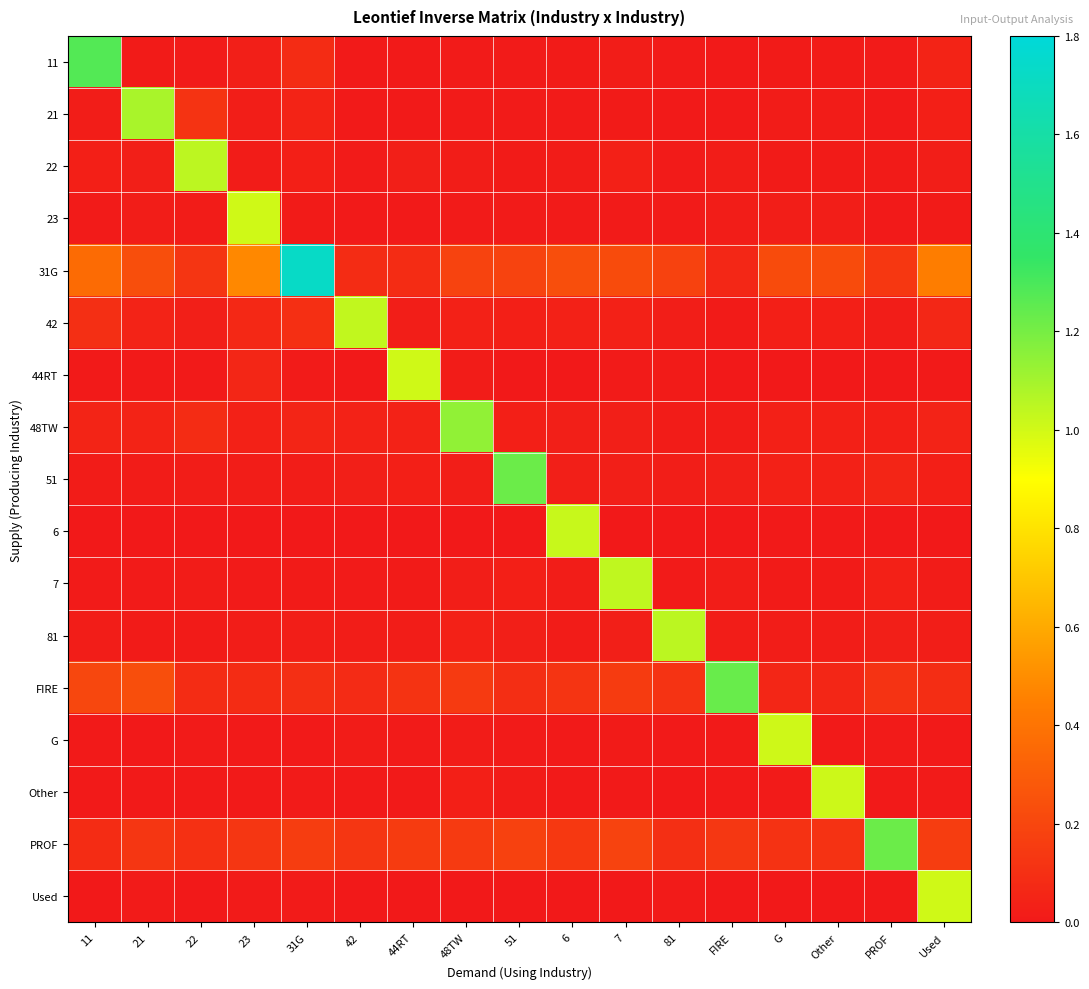

Reading right to left, extract all data points from this chart.

11: Used=0.0	PROF=0.0	Other=0.0	G=0.0	FIRE=0.0	81=0.0	7=0.0	6=0.0	51=0.0	48TW=0.0	44RT=0.0	42=0.0	31G=0.1	23=0.0	22=0.0	21=0.0	11=1.3
21: Used=0.0	PROF=0.0	Other=0.0	G=0.0	FIRE=0.0	81=0.0	7=0.0	6=0.0	51=0.0	48TW=0.0	44RT=0.0	42=0.0	31G=0.0	23=0.0	22=0.1	21=1.1	11=0.0
22: Used=0.0	PROF=0.0	Other=0.0	G=0.0	FIRE=0.0	81=0.0	7=0.0	6=0.0	51=0.0	48TW=0.0	44RT=0.0	42=0.0	31G=0.0	23=0.0	22=1.0	21=0.0	11=0.0
23: Used=0.0	PROF=0.0	Other=0.0	G=0.0	FIRE=0.0	81=0.0	7=0.0	6=0.0	51=0.0	48TW=0.0	44RT=0.0	42=0.0	31G=0.0	23=1.0	22=0.0	21=0.0	11=0.0
31G: Used=0.4	PROF=0.1	Other=0.2	G=0.2	FIRE=0.1	81=0.2	7=0.2	6=0.2	51=0.2	48TW=0.2	44RT=0.1	42=0.1	31G=1.7	23=0.5	22=0.1	21=0.2	11=0.4
42: Used=0.1	PROF=0.0	Other=0.0	G=0.0	FIRE=0.0	81=0.0	7=0.0	6=0.0	51=0.0	48TW=0.0	44RT=0.0	42=1.0	31G=0.1	23=0.1	22=0.0	21=0.0	11=0.1
44RT: Used=0.0	PROF=0.0	Other=0.0	G=0.0	FIRE=0.0	81=0.0	7=0.0	6=0.0	51=0.0	48TW=0.0	44RT=1.0	42=0.0	31G=0.0	23=0.1	22=0.0	21=0.0	11=0.0
48TW: Used=0.0	PROF=0.0	Other=0.0	G=0.0	FIRE=0.0	81=0.0	7=0.0	6=0.0	51=0.0	48TW=1.1	44RT=0.0	42=0.0	31G=0.1	23=0.0	22=0.1	21=0.0	11=0.1
51: Used=0.0	PROF=0.1	Other=0.0	G=0.0	FIRE=0.0	81=0.0	7=0.0	6=0.0	51=1.2	48TW=0.0	44RT=0.0	42=0.0	31G=0.0	23=0.0	22=0.0	21=0.0	11=0.0
6: Used=0.0	PROF=0.0	Other=0.0	G=0.0	FIRE=0.0	81=0.0	7=0.0	6=1.0	51=0.0	48TW=0.0	44RT=0.0	42=0.0	31G=0.0	23=0.0	22=0.0	21=0.0	11=0.0
7: Used=0.0	PROF=0.0	Other=0.0	G=0.0	FIRE=0.0	81=0.0	7=1.0	6=0.0	51=0.0	48TW=0.0	44RT=0.0	42=0.0	31G=0.0	23=0.0	22=0.0	21=0.0	11=0.0
81: Used=0.0	PROF=0.0	Other=0.0	G=0.0	FIRE=0.0	81=1.0	7=0.0	6=0.0	51=0.0	48TW=0.0	44RT=0.0	42=0.0	31G=0.0	23=0.0	22=0.0	21=0.0	11=0.0
FIRE: Used=0.1	PROF=0.1	Other=0.1	G=0.1	FIRE=1.2	81=0.1	7=0.2	6=0.1	51=0.1	48TW=0.1	44RT=0.1	42=0.1	31G=0.1	23=0.1	22=0.1	21=0.2	11=0.2
G: Used=0.0	PROF=0.0	Other=0.0	G=1.0	FIRE=0.0	81=0.0	7=0.0	6=0.0	51=0.0	48TW=0.0	44RT=0.0	42=0.0	31G=0.0	23=0.0	22=0.0	21=0.0	11=0.0
Other: Used=0.0	PROF=0.0	Other=1.0	G=0.0	FIRE=0.0	81=0.0	7=0.0	6=0.0	51=0.0	48TW=0.0	44RT=0.0	42=0.0	31G=0.0	23=0.0	22=0.0	21=0.0	11=0.0
PROF: Used=0.2	PROF=1.2	Other=0.1	G=0.1	FIRE=0.1	81=0.1	7=0.2	6=0.1	51=0.2	48TW=0.1	44RT=0.2	42=0.1	31G=0.2	23=0.1	22=0.1	21=0.1	11=0.1
Used: Used=1.0	PROF=0.0	Other=0.0	G=0.0	FIRE=0.0	81=0.0	7=0.0	6=0.0	51=0.0	48TW=0.0	44RT=0.0	42=0.0	31G=0.0	23=0.0	22=0.0	21=0.0	11=0.0